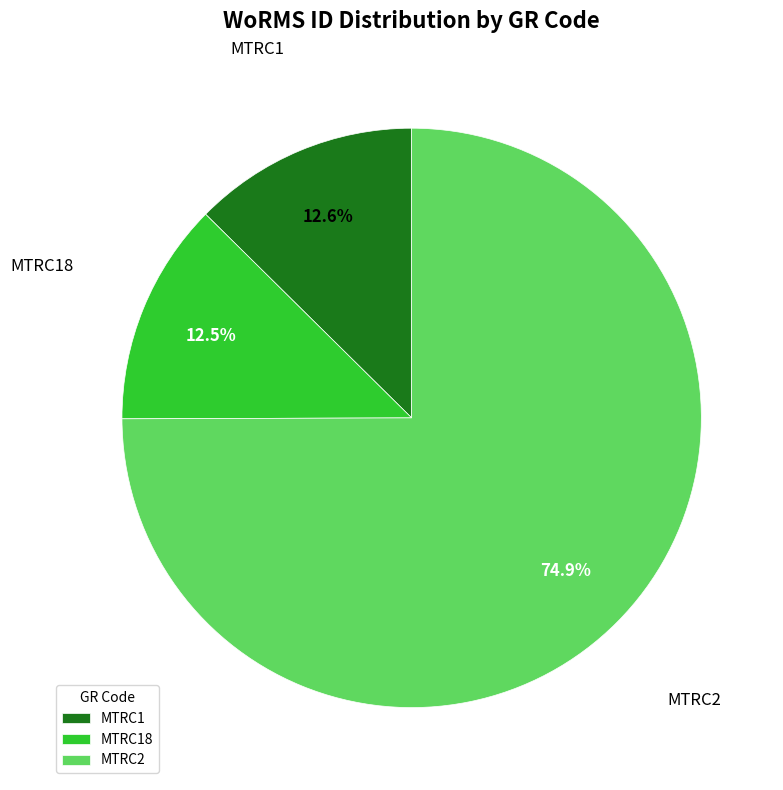

What is the majority slice?

MTRC2